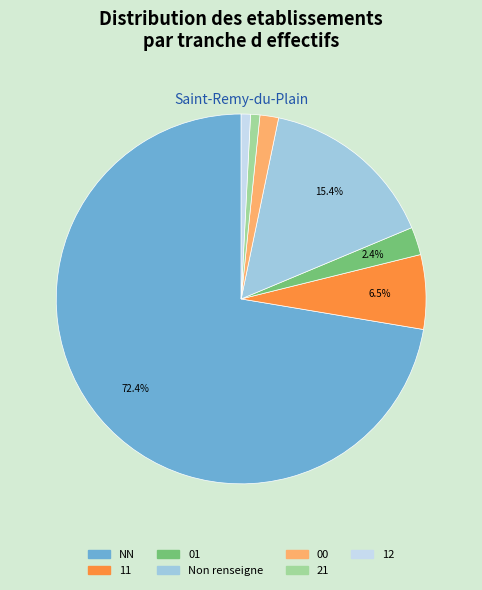

Approximately how many times larger is the value at 11 compared to 21?

8.0